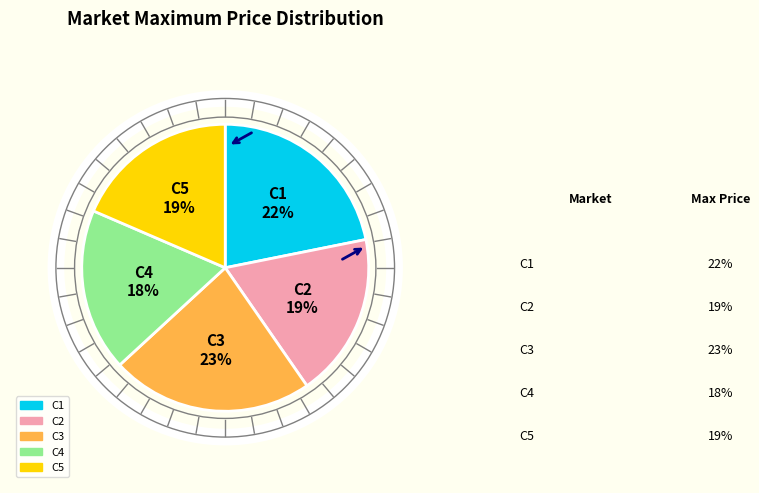

Is there any slice that represents more than half of the pie?

No